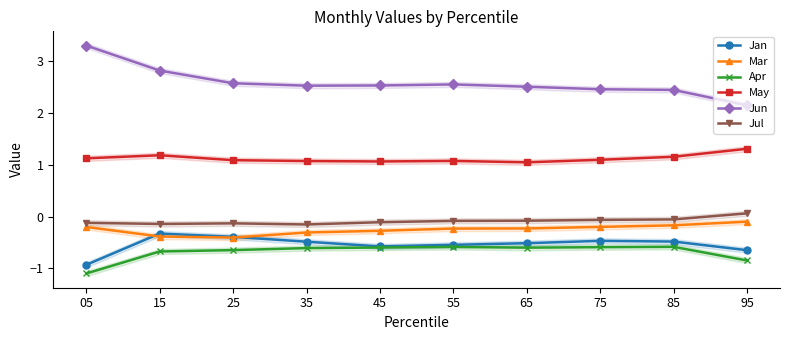

True or false: Jun and Mar intersect in this chart.

False